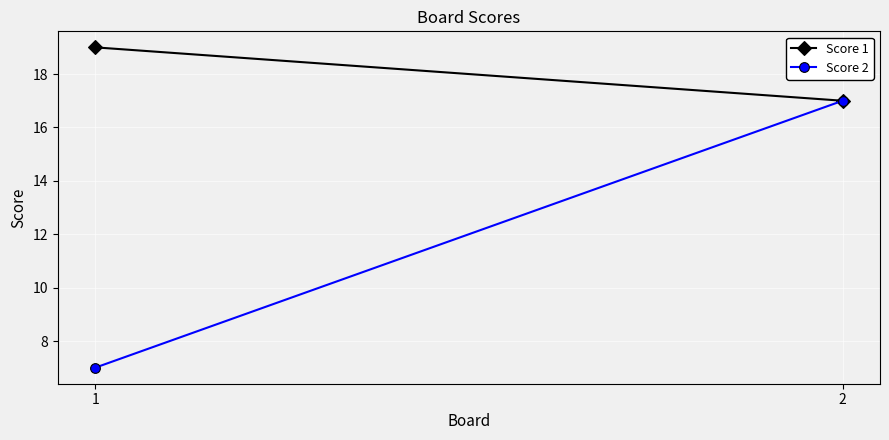

Between 1 and 2, which series saw the biggest shift?

Score 2